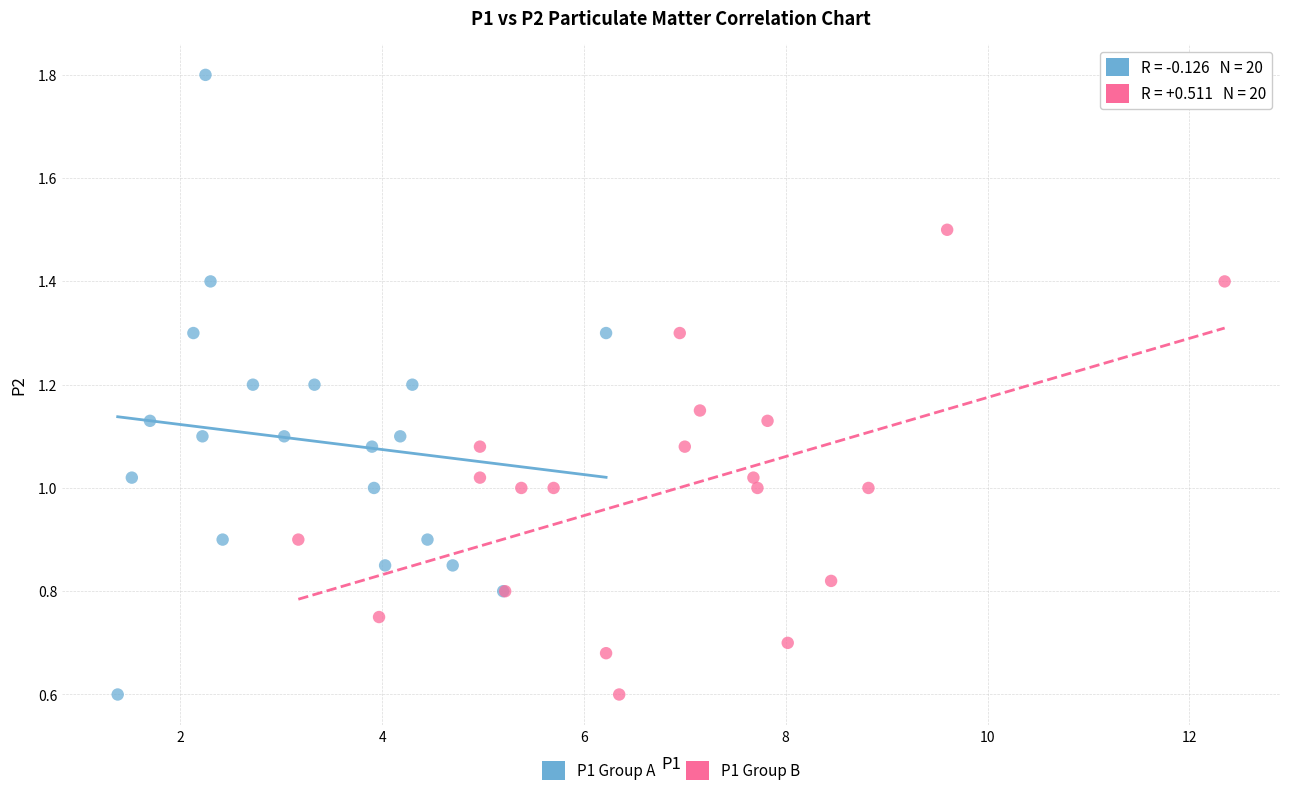

Which series contains the highest Y value?

P1 Group A